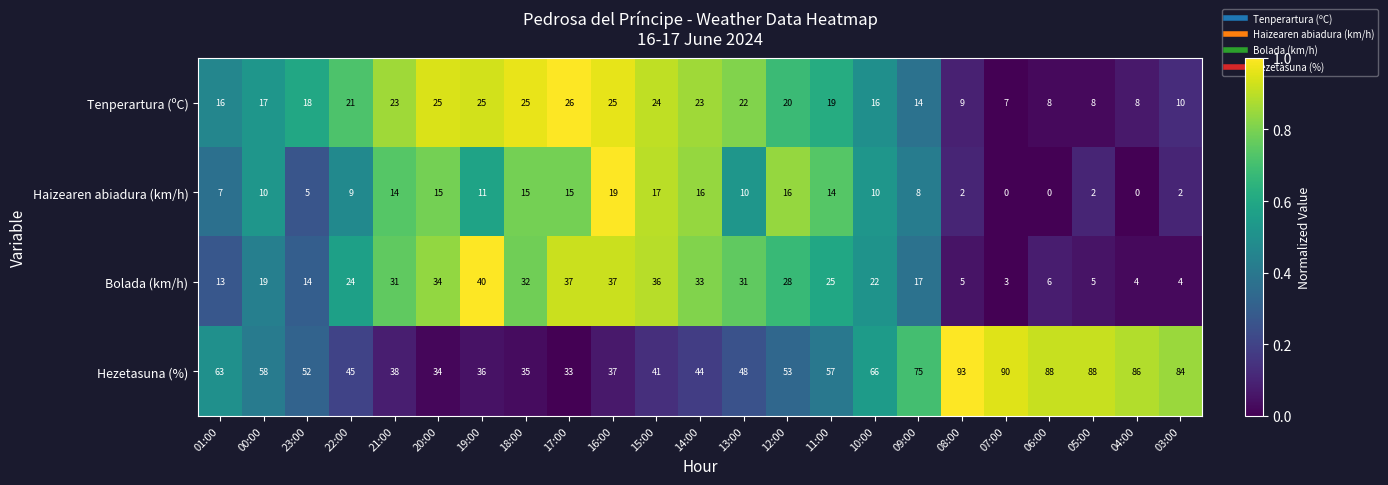

What is the greatest value displayed?

93